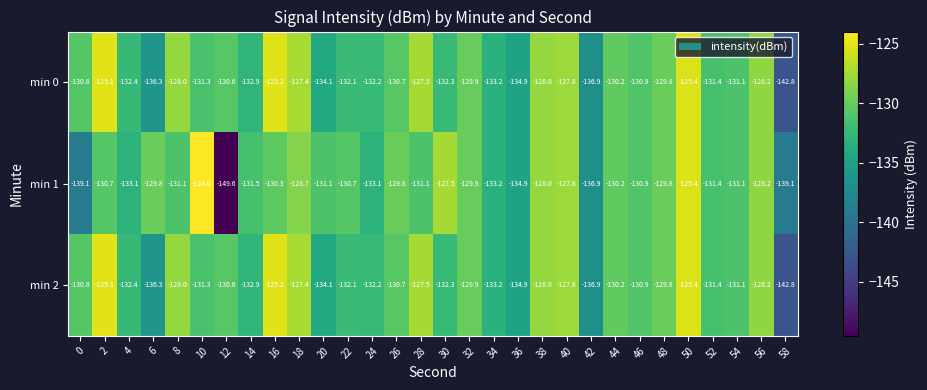

What is the highest value of the min 2 series?

-125.1